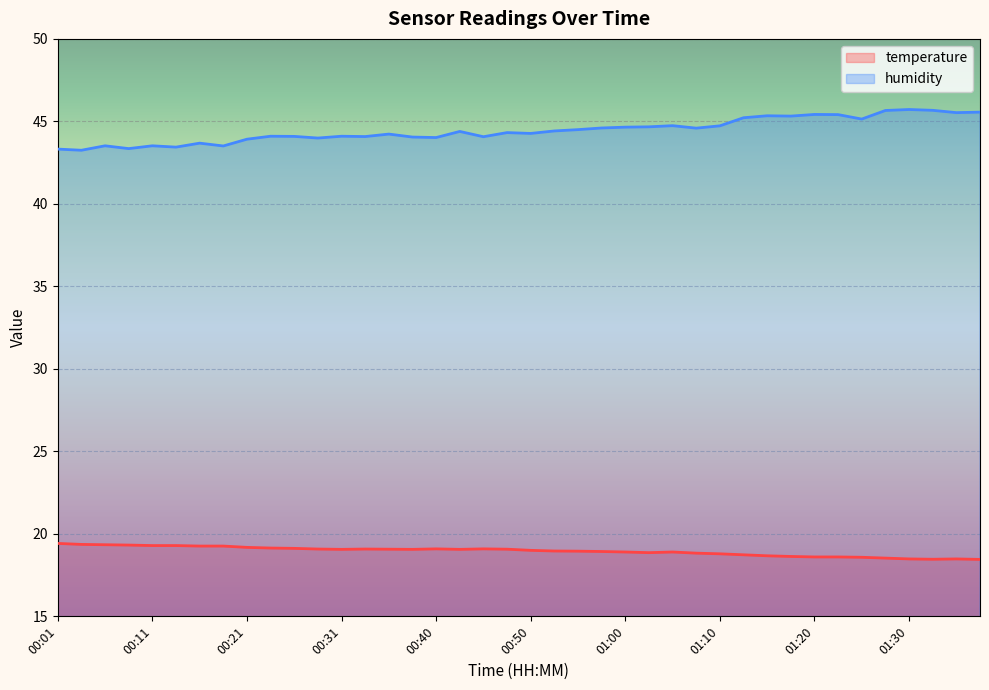

What are all the series names shown in the legend?

temperature, humidity